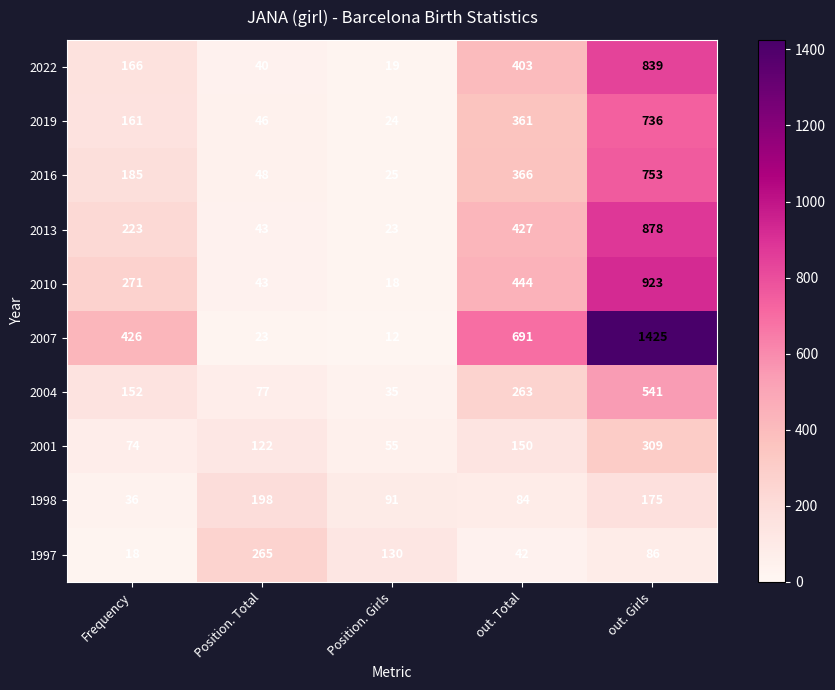

Read the 2001 value at Frequency, to the nearest 50.

50